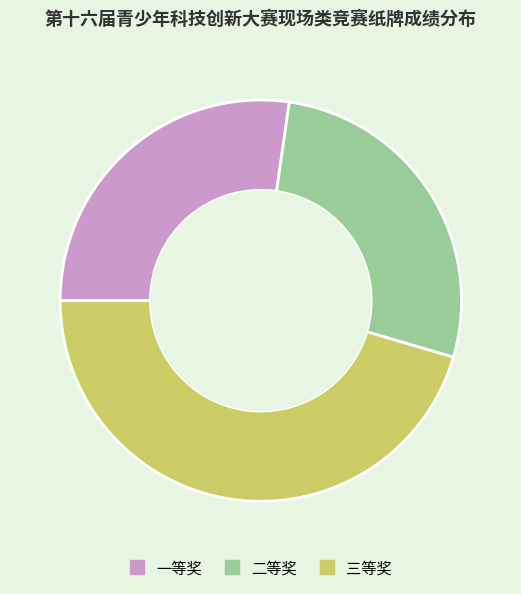

Is there a majority slice in this chart?

No